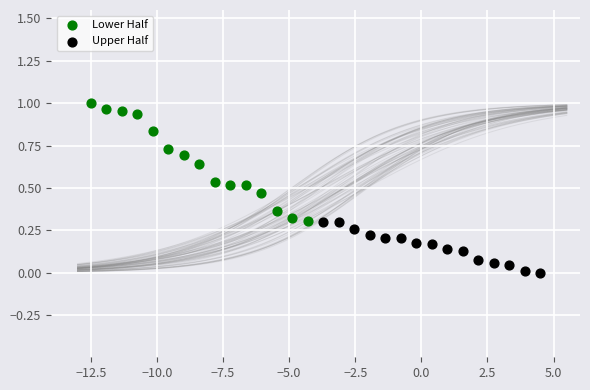

What are all the series names shown in the legend?

Lower Half, Upper Half